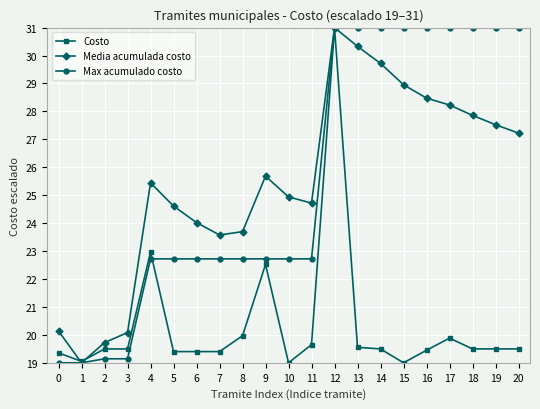

What is the maximum value shown in the chart?

31.0